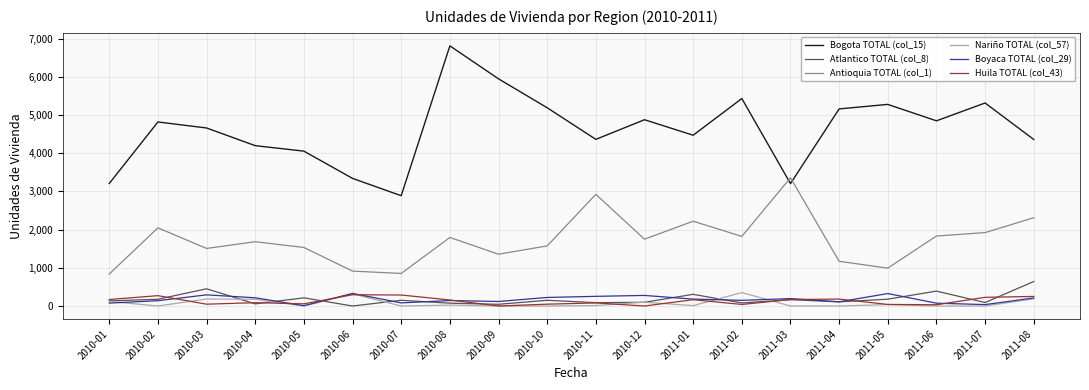

How many distinct data groups are displayed?

6